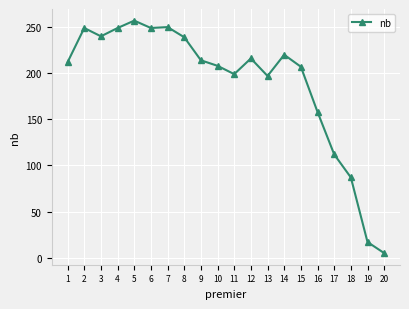

What is the difference between the second highest and minimum values?

245